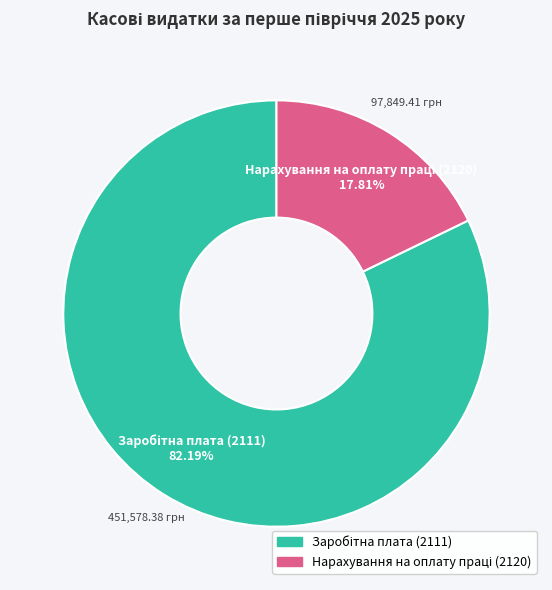

Does any single category account for the majority?

Yes